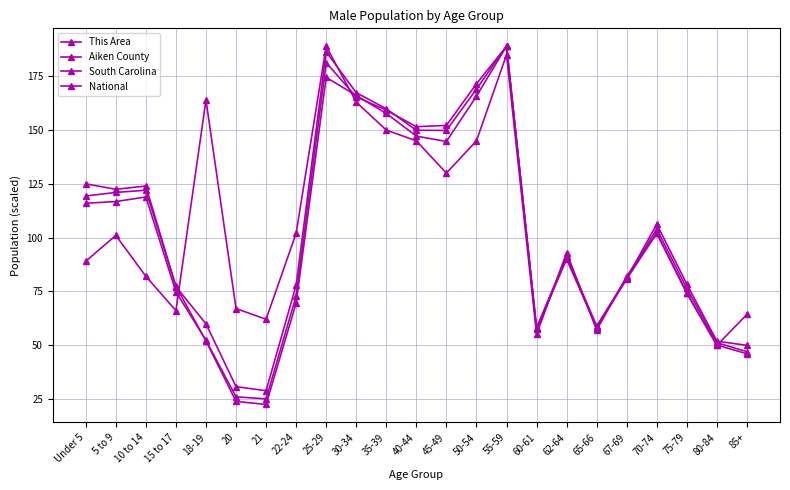

What is the value of the Aiken County point at the 15th from the left?

189.0